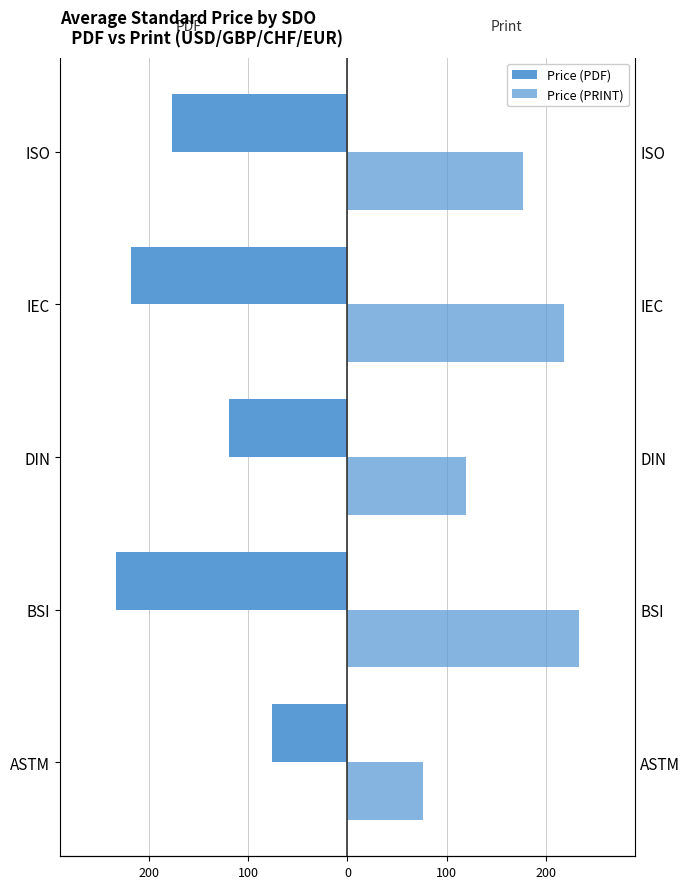

Which series has the widest spread of values?

Price (PDF)